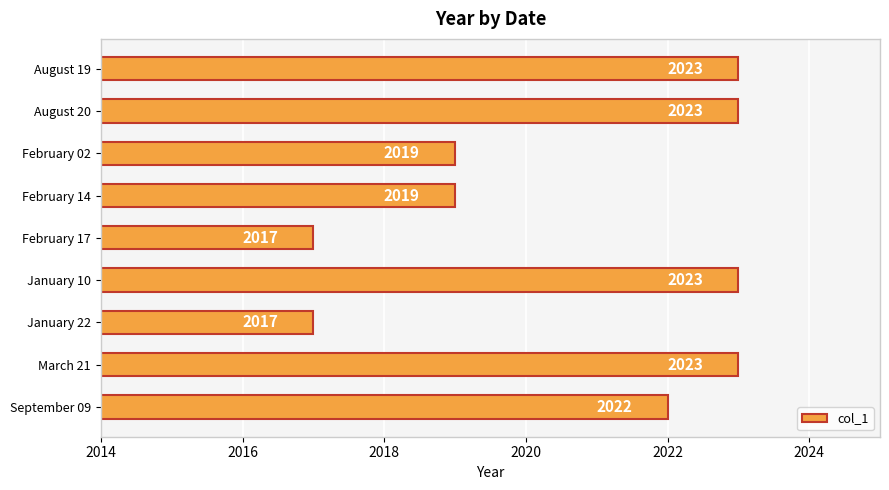

Reading top to bottom, transcribe all the data shown in this chart.

August 19=2023	August 20=2023	February 02=2019	February 14=2019	February 17=2017	January 10=2023	January 22=2017	March 21=2023	September 09=2022